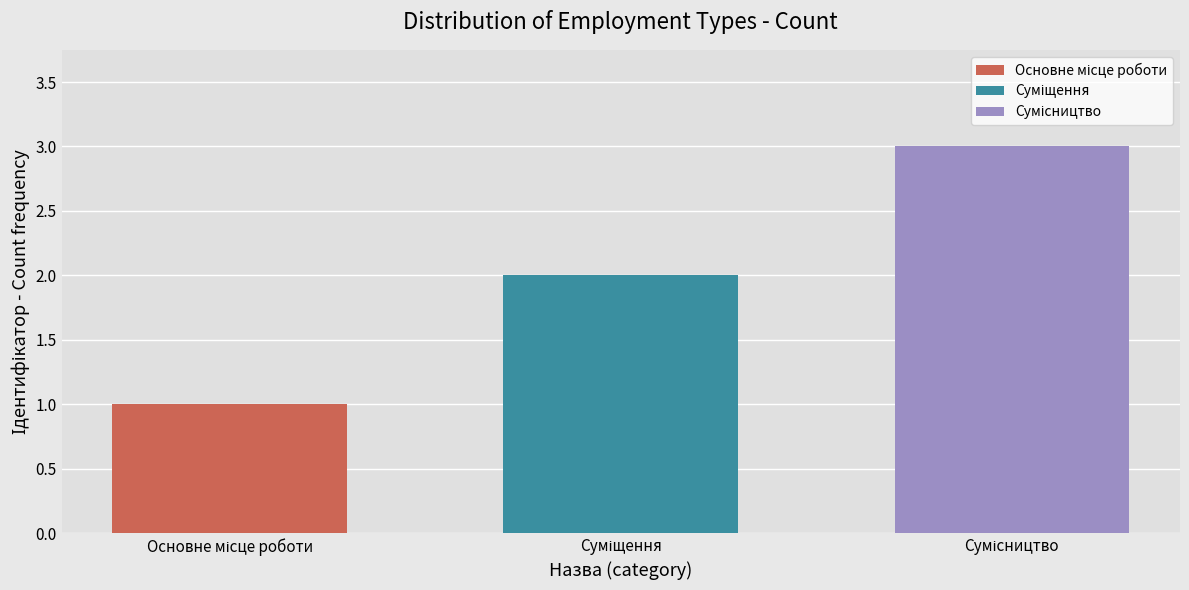

Are the bars grouped side by side (vs. stacked)?

Yes